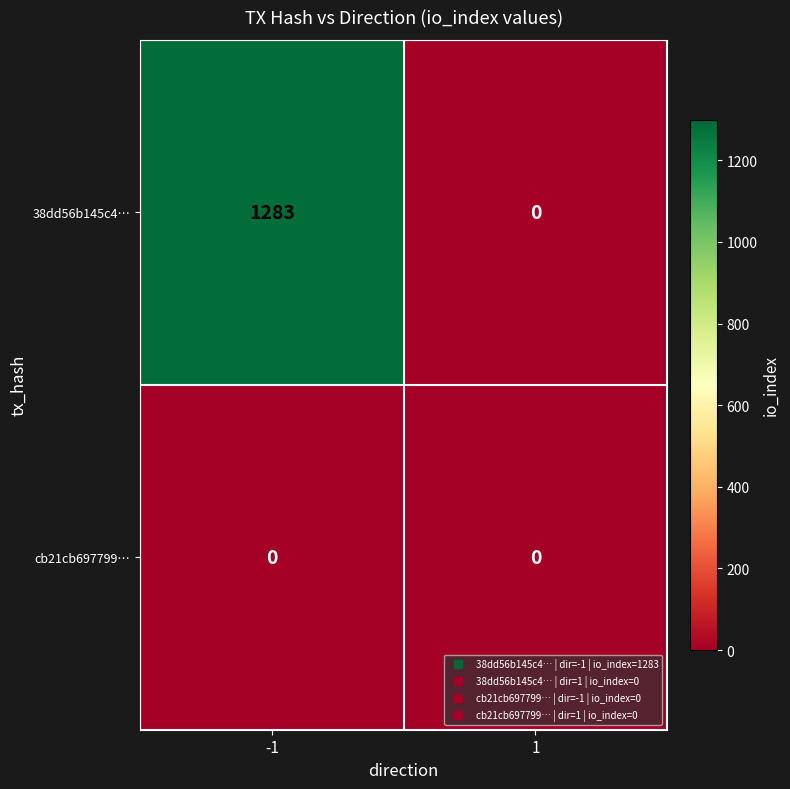

True or false: cb21cb697799… has a value of 0 at 1.

True